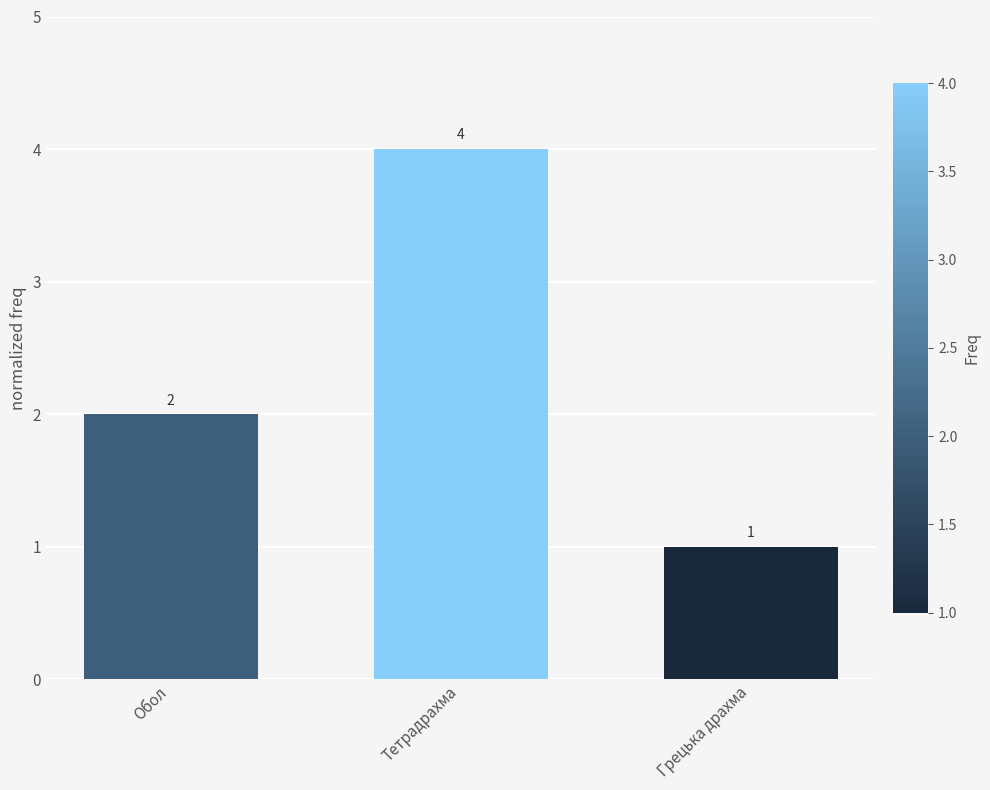

The value at Обол is 2. True or false?

True